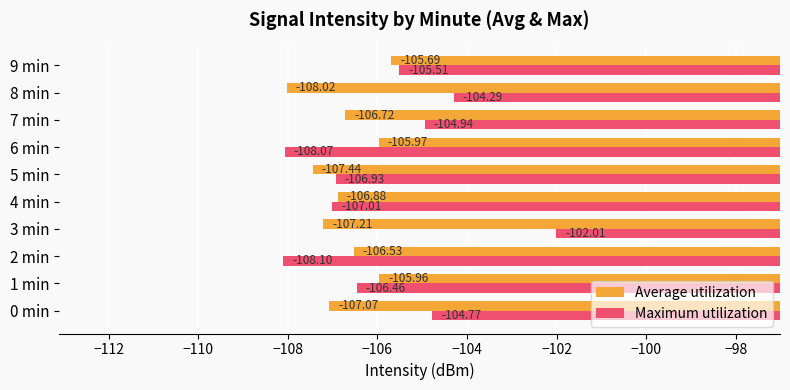

What is the difference between the second highest and second lowest values in the Average utilization series?

1.5